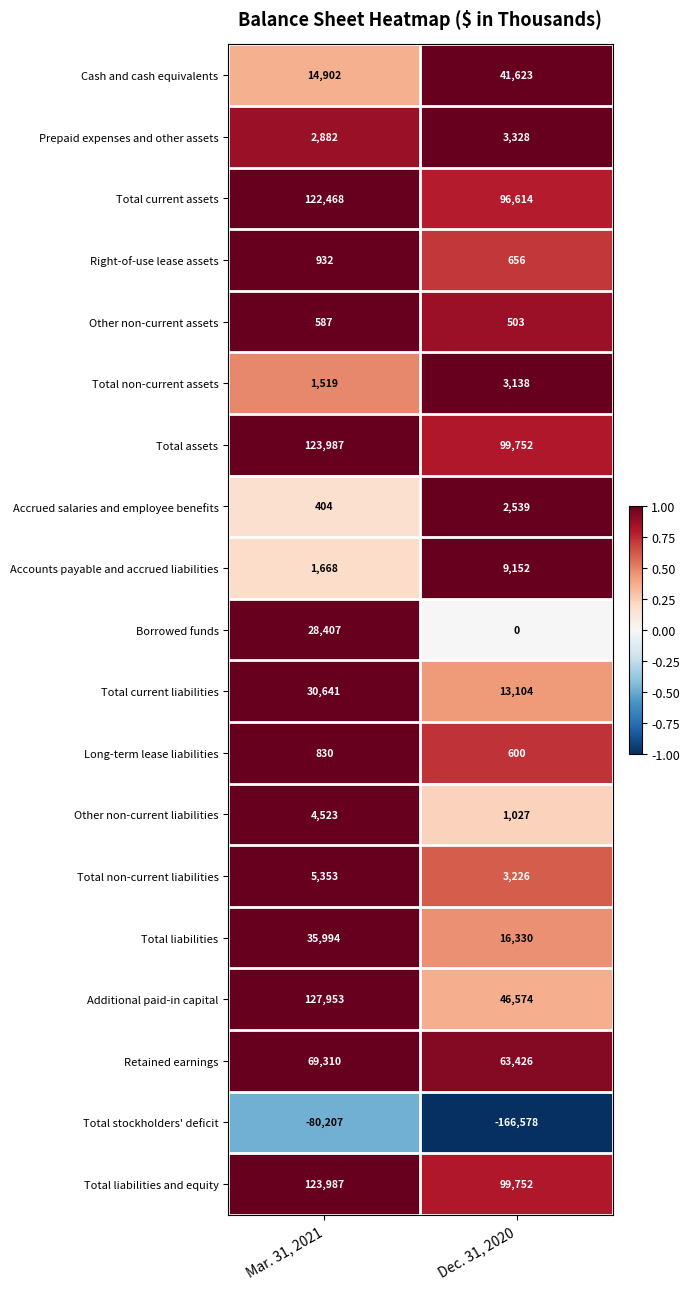

What is the difference between the Prepaid expenses and other assets values at Mar. 31, 2021 and Dec. 31, 2020?

446